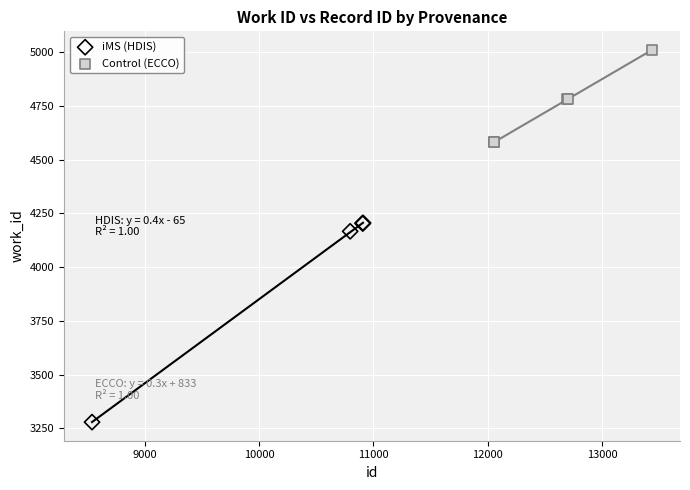

Which series contains the lowest Y value?

iMS (HDIS)